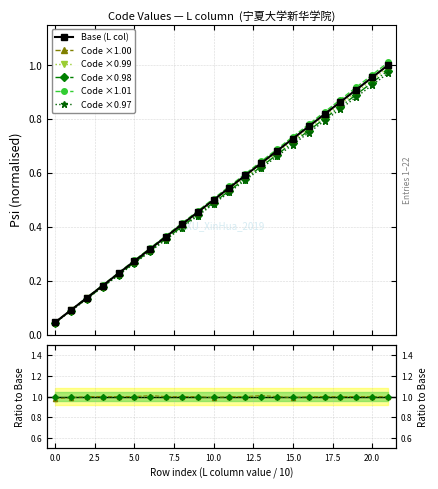

Count the Ratio2 values in the range 1 to 2.

18